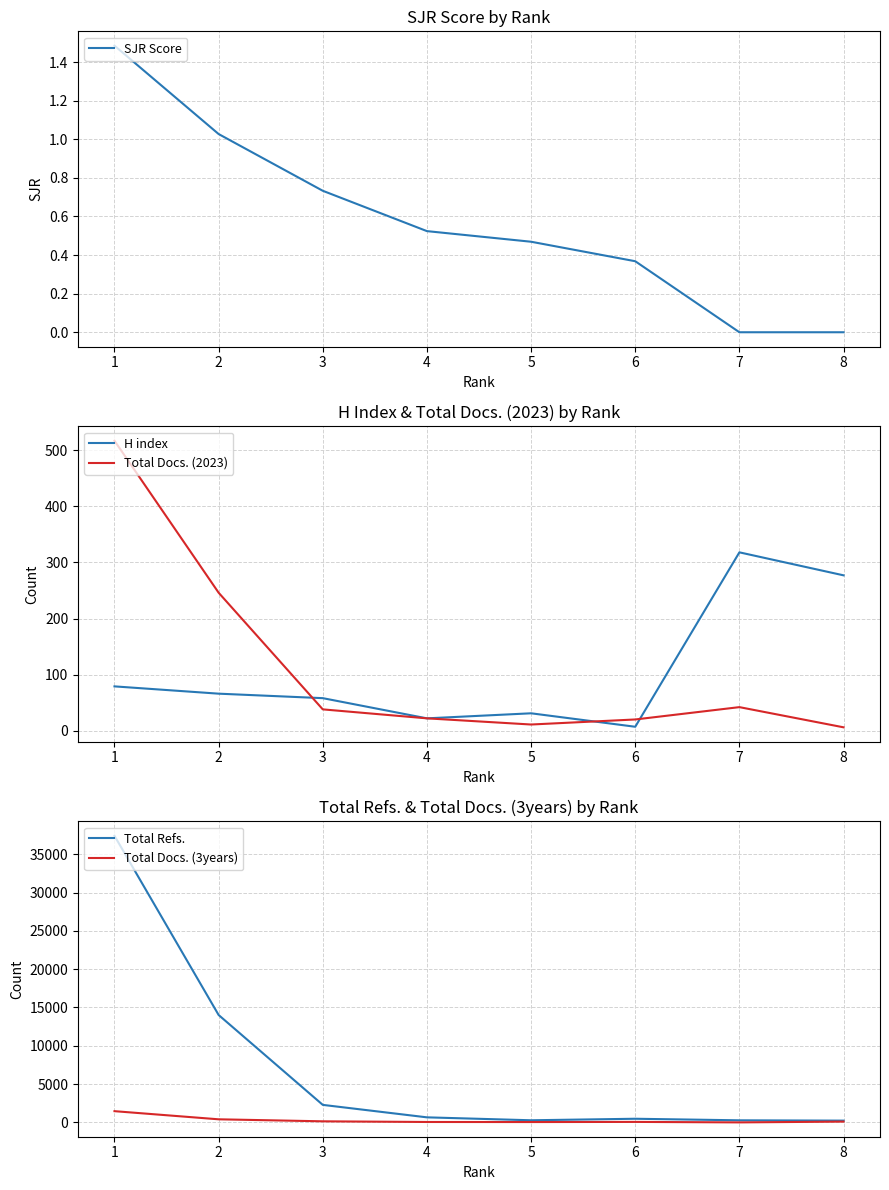

Where do Total Refs. and H index first cross each other?

7 and 6